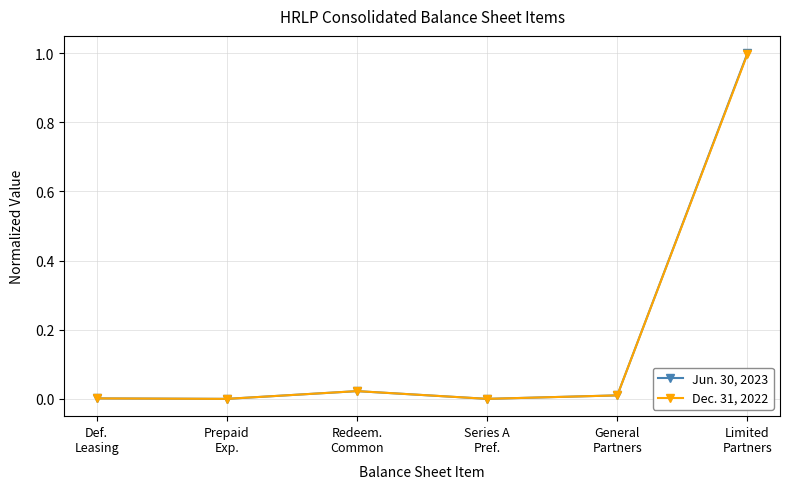

Rank the series by their maximum value, from lowest to highest.

Dec. 31, 2022, Jun. 30, 2023